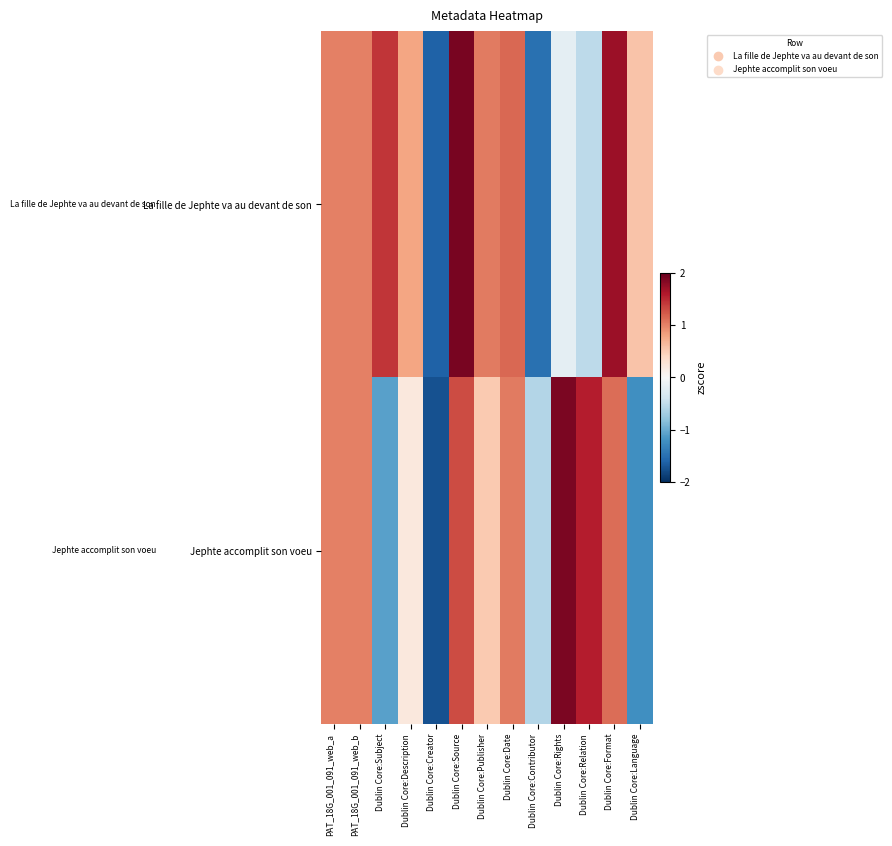

Reading right to left, list all the values displayed in this chart.

La fille de Jephte va au devant de son: Dublin Core:Language=0.6	Dublin Core:Format=1.7	Dublin Core:Relation=-0.5	Dublin Core:Rights=-0.2	Dublin Core:Contributor=-1.5	Dublin Core:Date=1.1	Dublin Core:Publisher=1.0	Dublin Core:Source=1.9	Dublin Core:Creator=-1.6	Dublin Core:Description=0.8	Dublin Core:Subject=1.4	PAT_18G_001_091_web_b=1.0	PAT_18G_001_091_web_a=1.0
Jephte accomplit son voeu: Dublin Core:Language=-1.2	Dublin Core:Format=1.1	Dublin Core:Relation=1.6	Dublin Core:Rights=1.9	Dublin Core:Contributor=-0.6	Dublin Core:Date=1.0	Dublin Core:Publisher=0.5	Dublin Core:Source=1.3	Dublin Core:Creator=-1.7	Dublin Core:Description=0.2	Dublin Core:Subject=-1.1	PAT_18G_001_091_web_b=1.0	PAT_18G_001_091_web_a=1.0